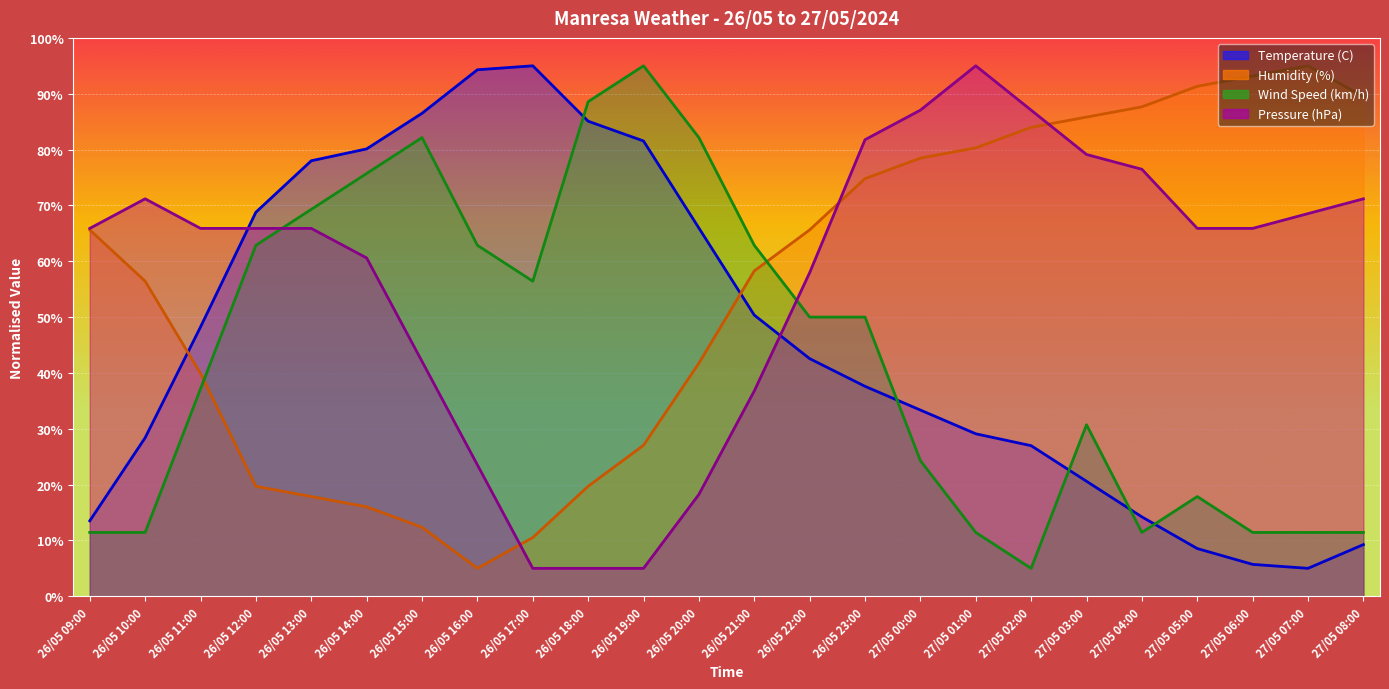

What is the sum of all Temperature (C) values?

1108.6